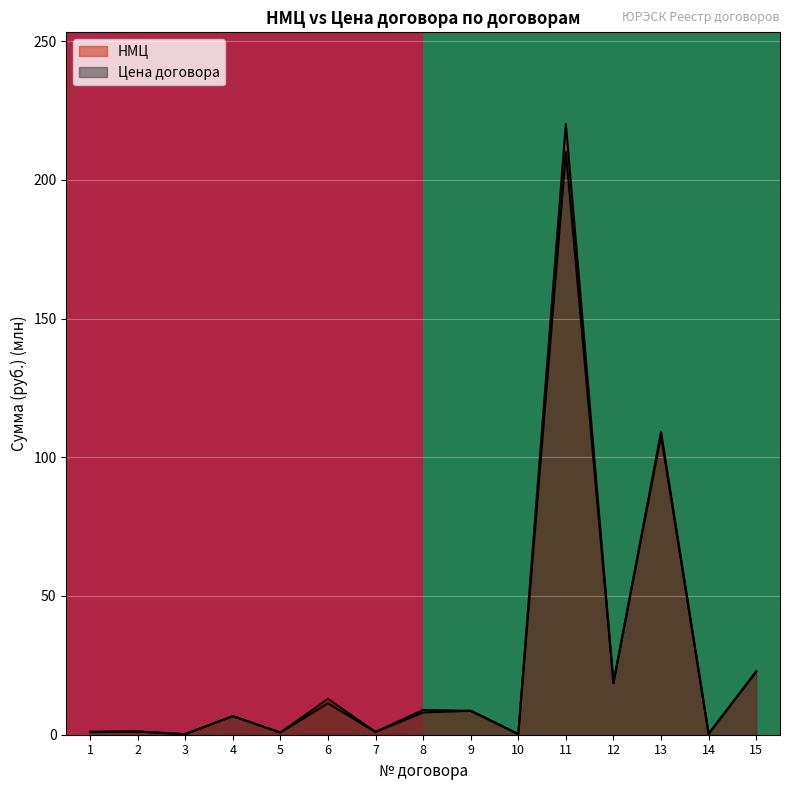

What is the approximate value of row_0 at 1?

1